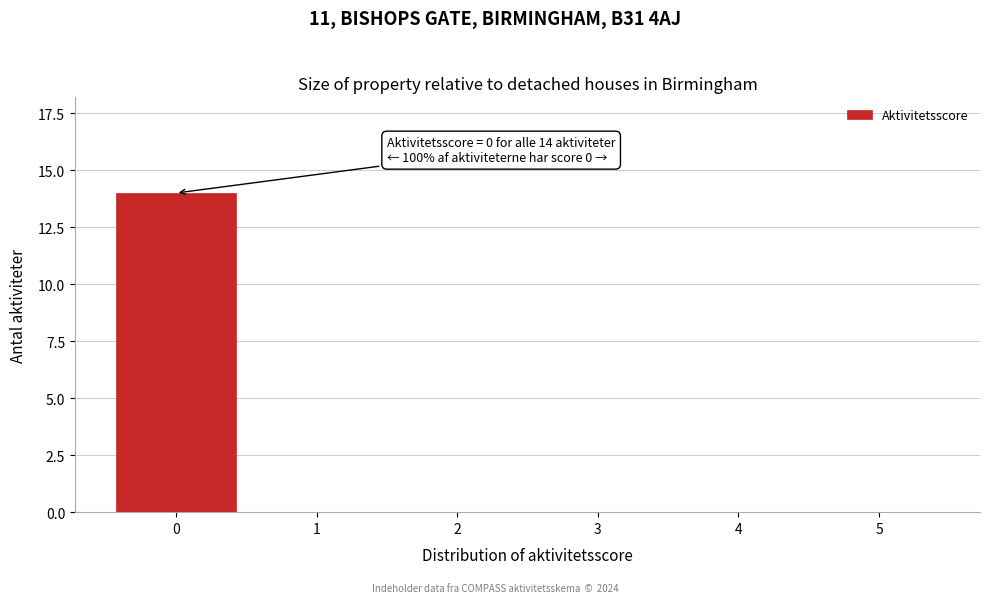

Reading right to left, extract all data points from this chart.

5=0	4=0	3=0	2=0	1=0	0=14